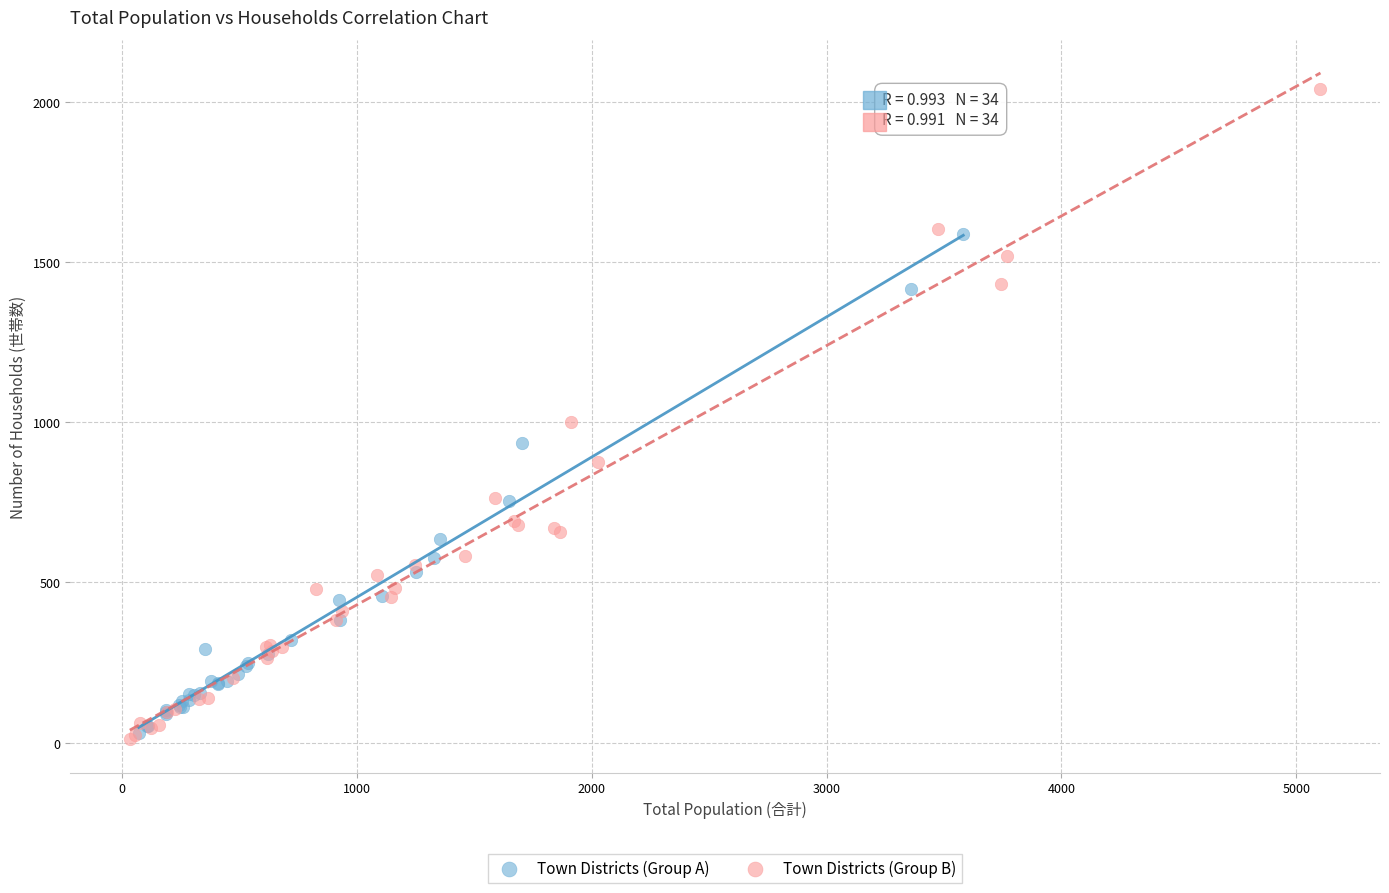

Which series has the largest Y range (max minus min)?

Town Districts (Group B)